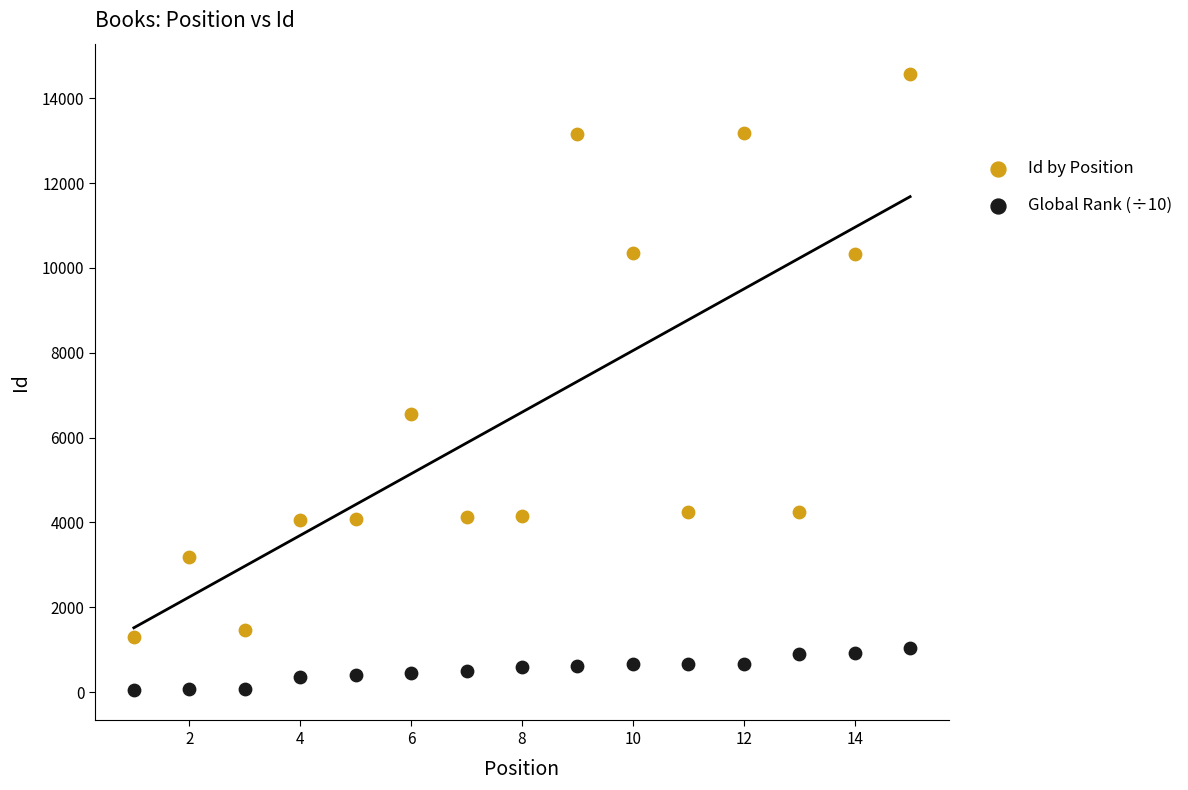

Which series has the largest Y range (max minus min)?

Id by Position